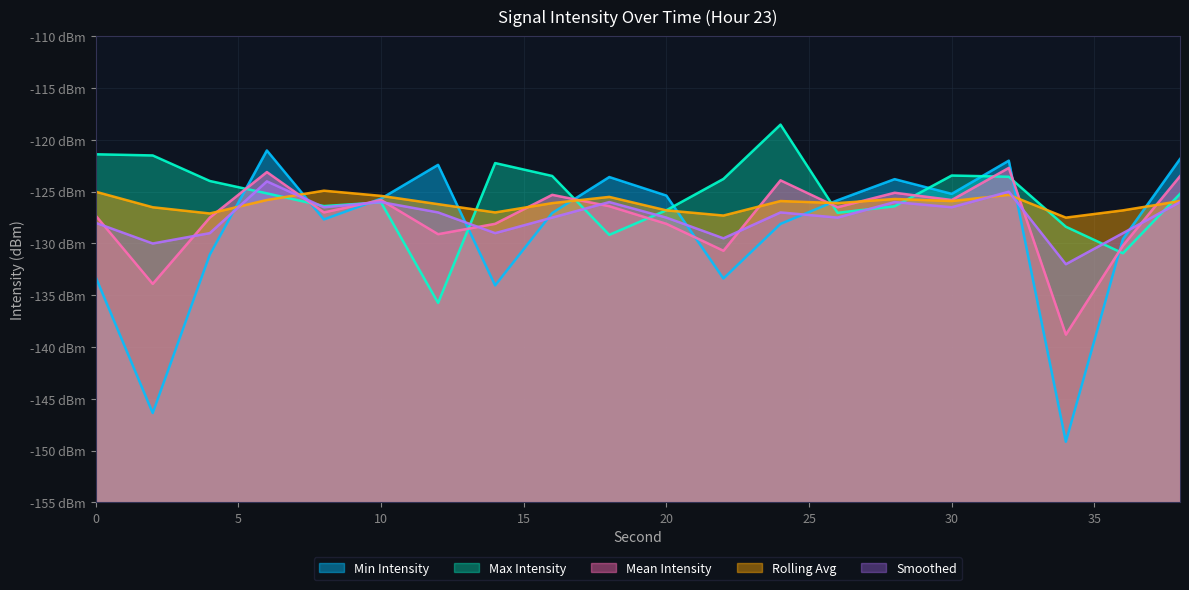

What is the average value of the Smoothed series?

-127.5